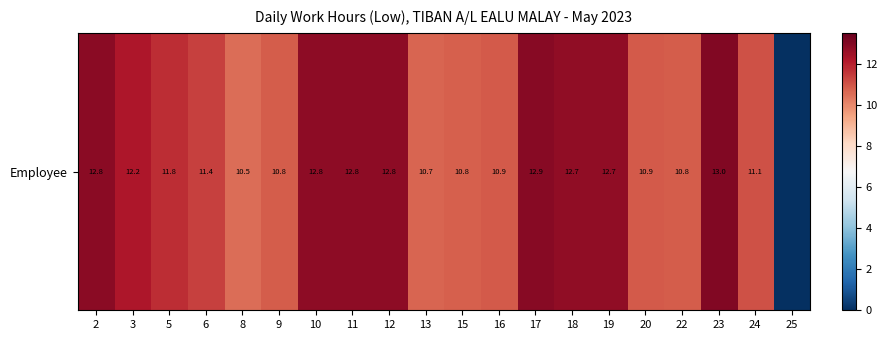

Rank the categories by value from highest to lowest.

23, 17, 2, 10, 11, 12, 18, 19, 3, 5, 6, 24, 20, 16, 9, 22, 15, 13, 8, 25